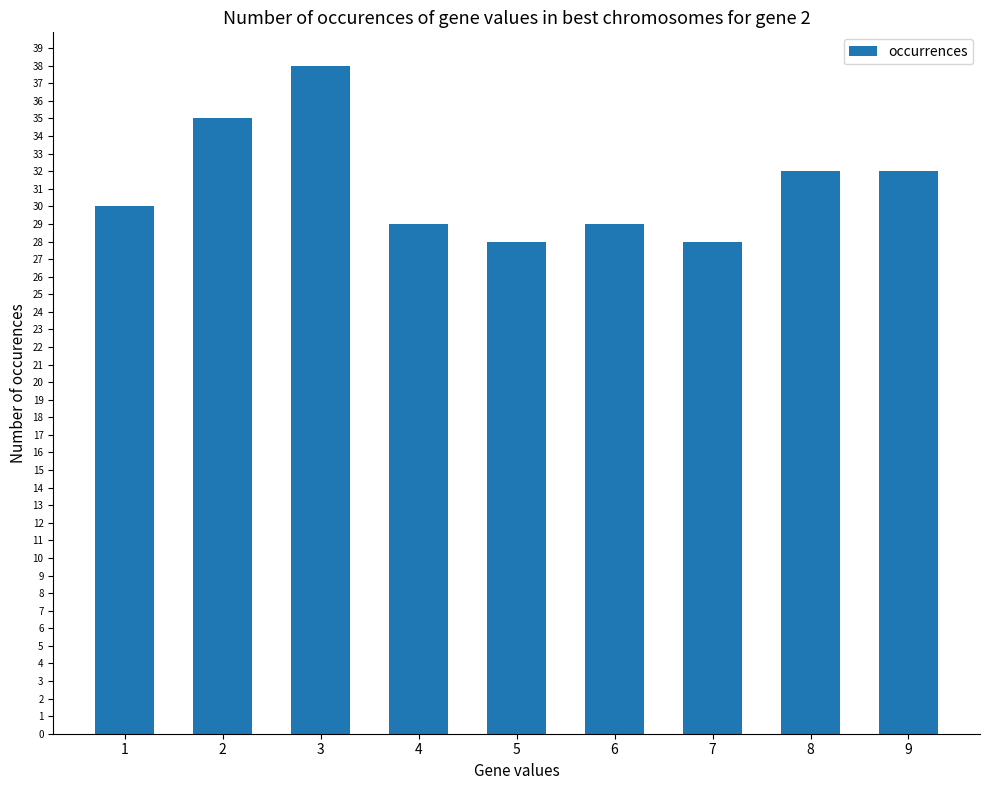

Reading left to right, extract all data points from this chart.

1=30	2=35	3=38	4=29	5=28	6=29	7=28	8=32	9=32